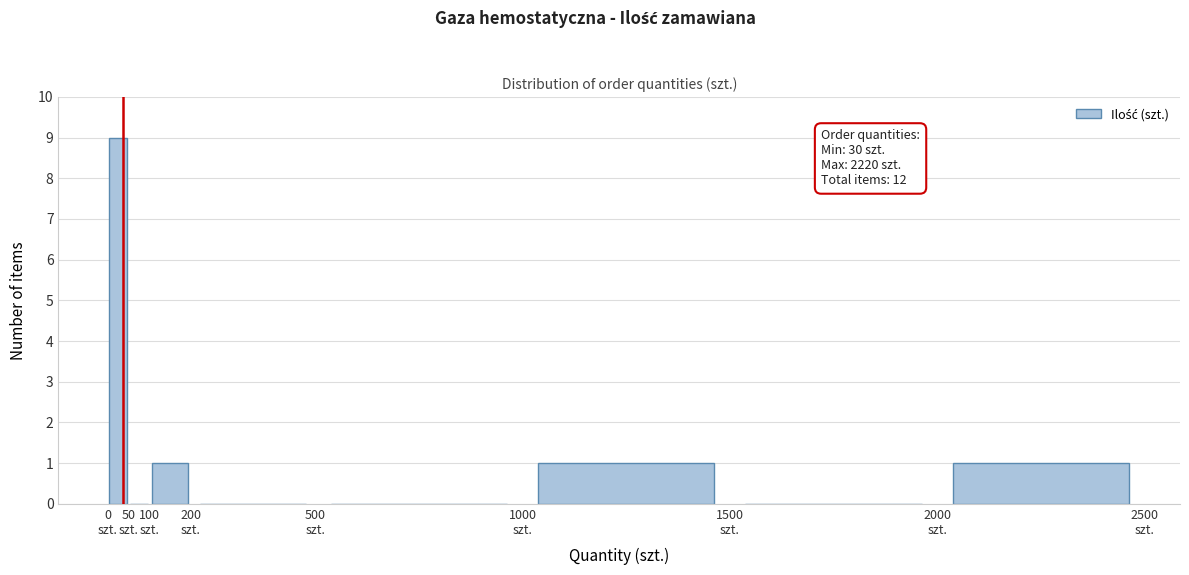

Over which range of the x-axis is the bar tallest?

0 to 50